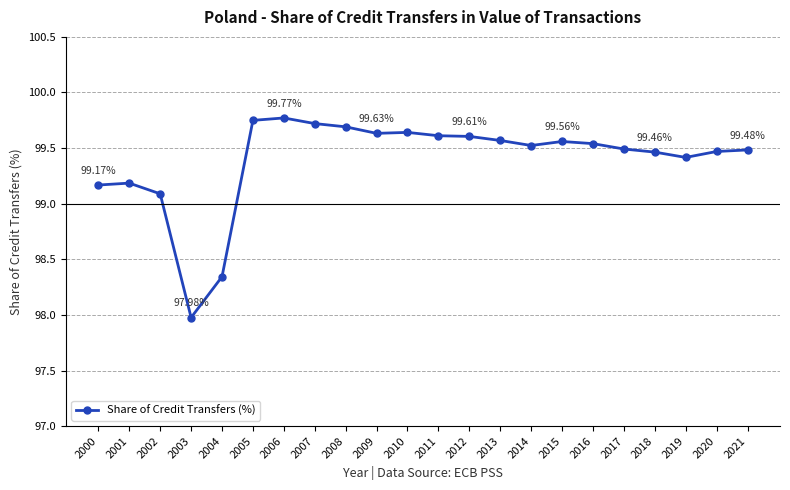

Is it true that the value at 2007 is 164.5?

False